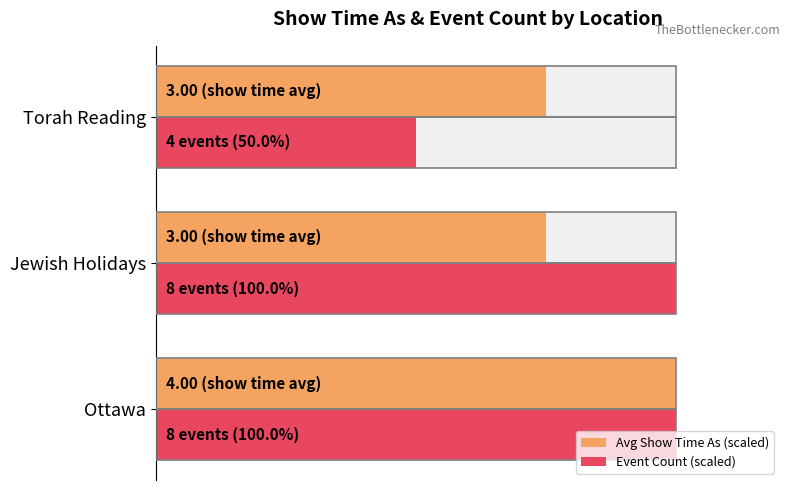

What is the difference between the highest and lowest values at Torah Reading?

25